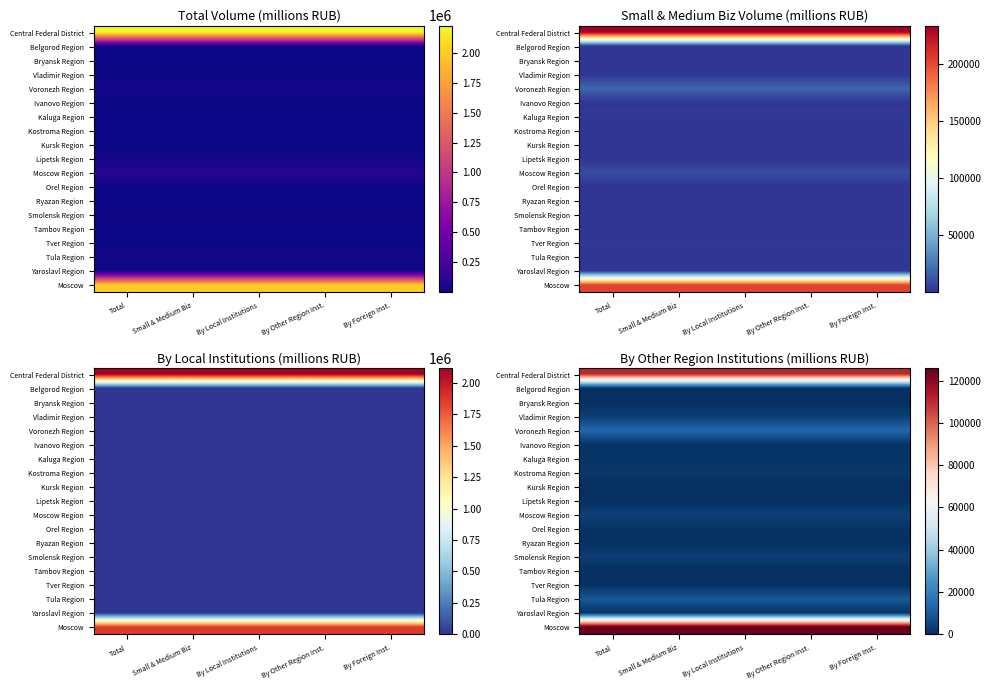

What is the spread (max minus min) of values at By Other Region Inst.?

125902